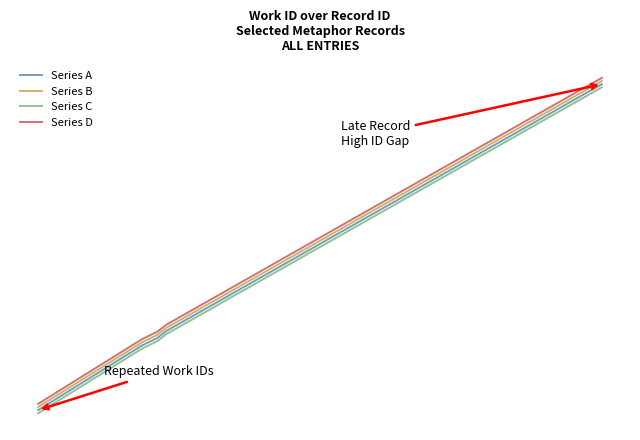

True or false: Series C and Series A cross at least once.

False